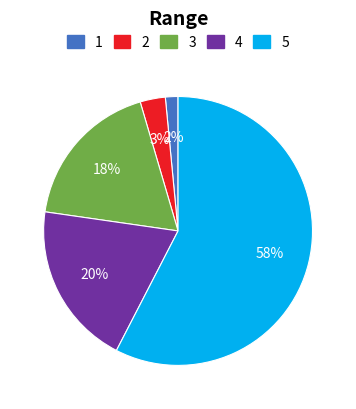

To the nearest percent, what is the average slice percentage?

20%